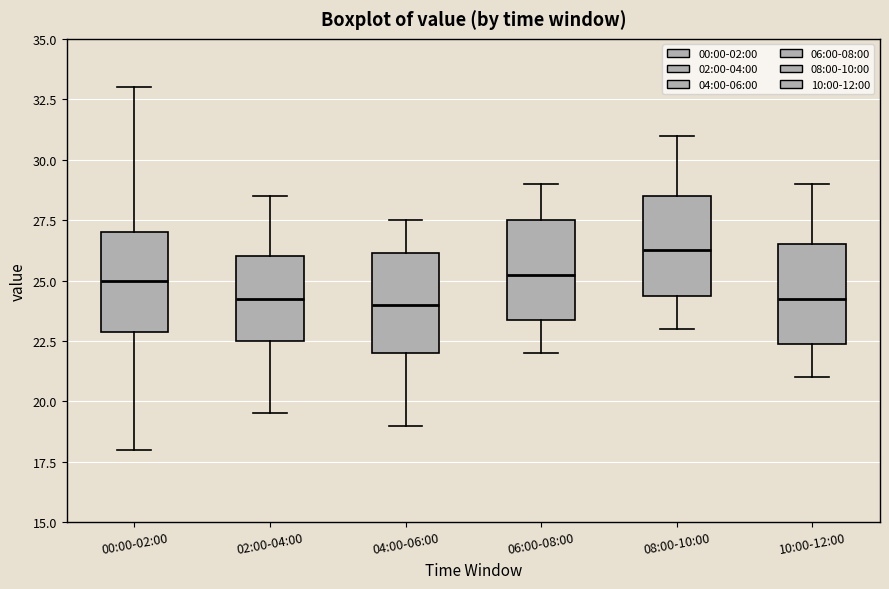

Reading left to right, read every box against the y-axis: the position of its median line, the range the box covers, and the ends of its whiskers. The values are not printed on the chart, so give them approximately, as read against the axis.

00:00-02:00: median 25.0, box 23.0 to 27.0, whiskers 18.0 to 33.0
02:00-04:00: median 24.5, box 22.5 to 26.0, whiskers 19.5 to 28.5
04:00-06:00: median 24.0, box 22.0 to 26.0, whiskers 19.0 to 27.5
06:00-08:00: median 25.5, box 23.5 to 27.5, whiskers 22.0 to 29.0
08:00-10:00: median 26.5, box 24.5 to 28.5, whiskers 23.0 to 31.0
10:00-12:00: median 24.5, box 22.5 to 26.5, whiskers 21.0 to 29.0